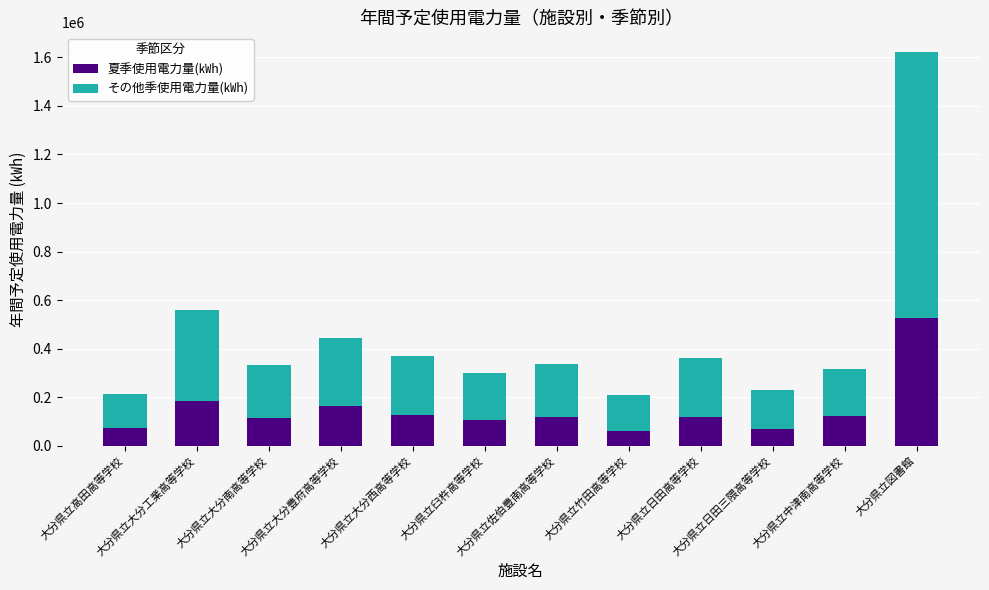

What is the difference between the maximum and minimum values in the 夏季使用電力量(㎾h) series?

462560